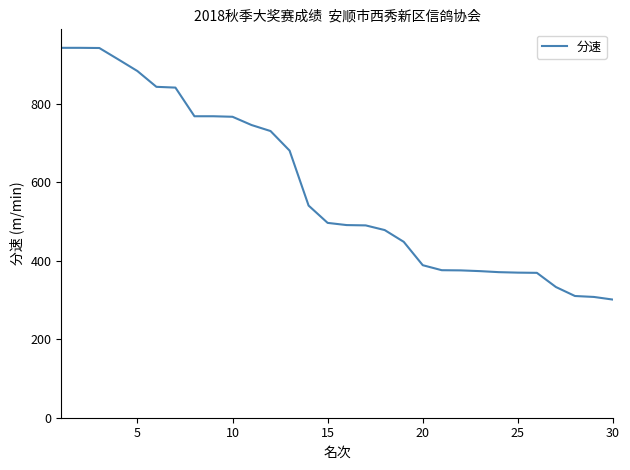

What is the greatest value displayed?

941.7